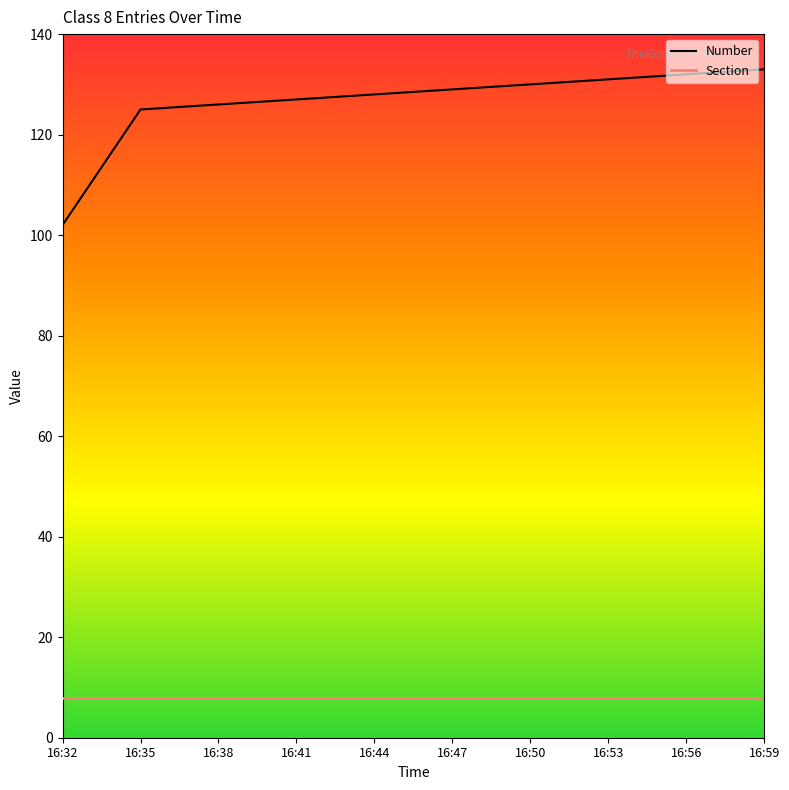

True or false: Section has a value of 8 at 16:35.

True